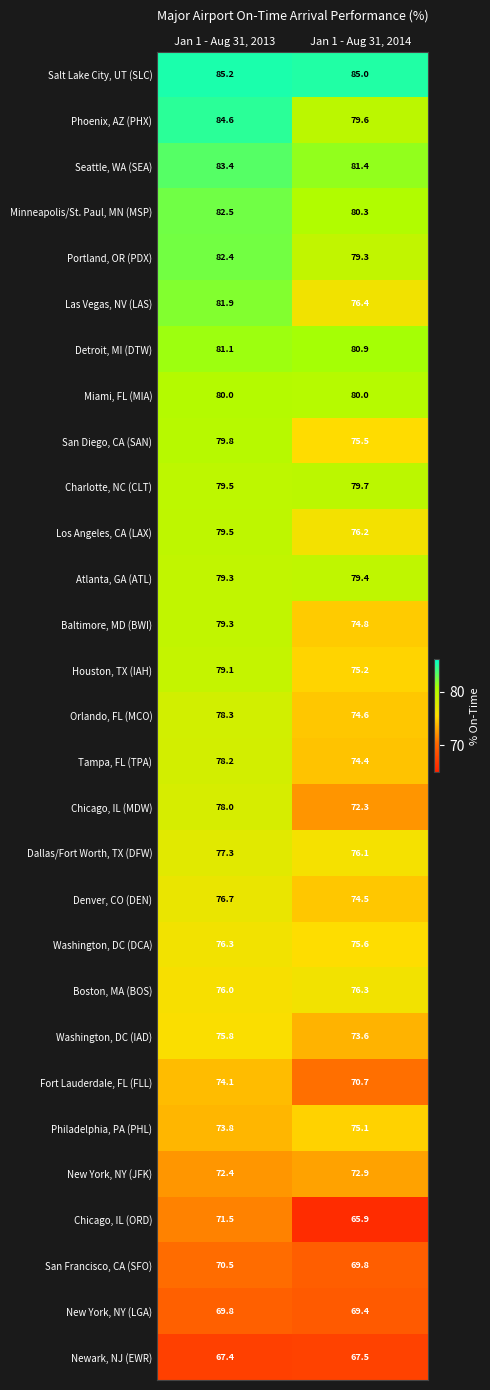

Which category has the lowest value across all series?

Jan 1 - Aug 31, 2014